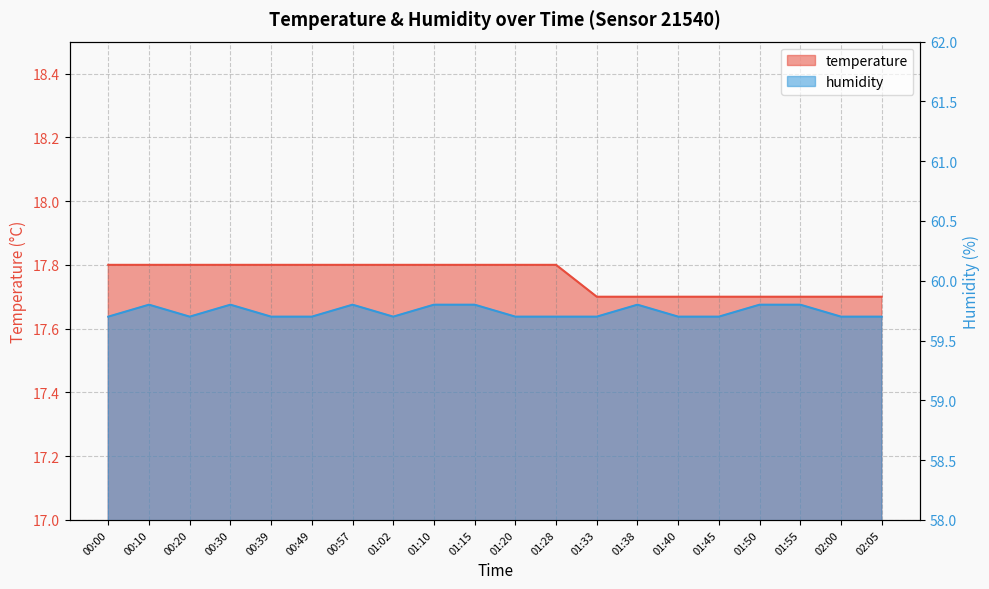

The value of temperature at 01:55 is 23.1. True or false?

False